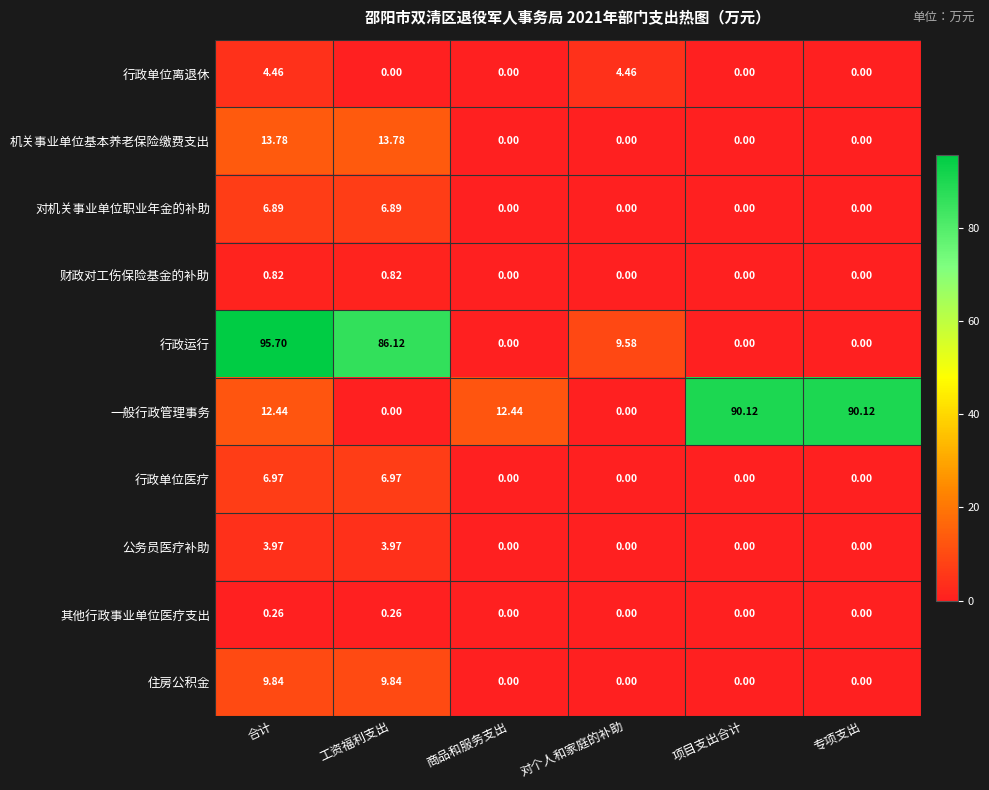

Which series has the largest range (max minus min)?

行政运行